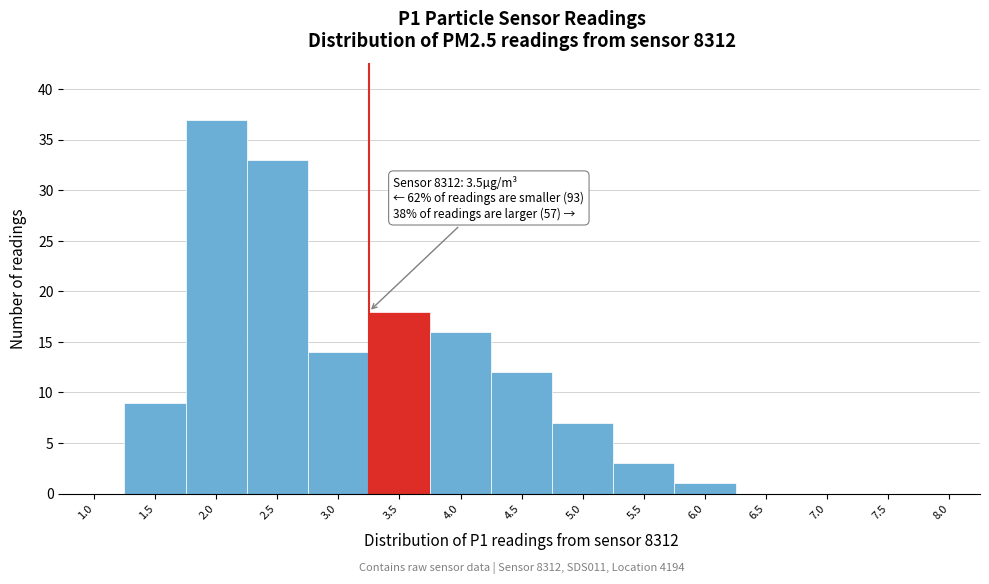

Reading left to right, list all the values displayed in this chart.

1.0=0	1.5=9	2.0=37	2.5=33	3.0=14	3.5=18	4.0=16	4.5=12	5.0=7	5.5=3	6.0=1	6.5=0	7.0=0	7.5=0	8.0=0